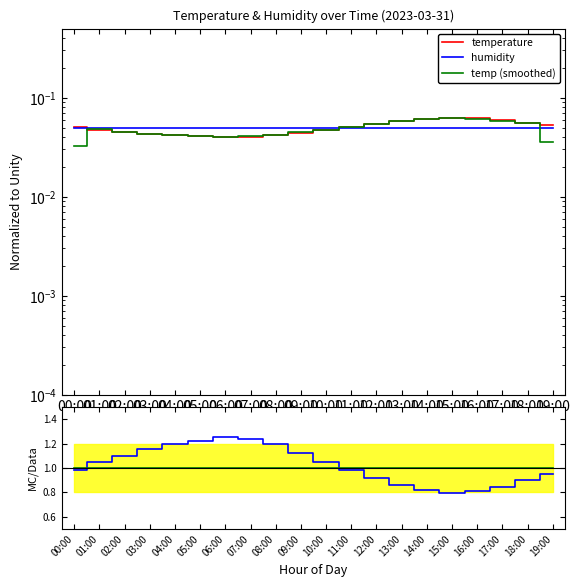

Reading left to right, transcribe all the data shown in this chart.

temperature: 0.1	0.0	0.0	0.0	0.0	0.0	0.0	0.0	0.0	0.0	0.0	0.1	0.1	0.1	0.1	0.1	0.1	0.1	0.1	0.1
humidity: 0.0	0.0	0.0	0.0	0.0	0.0	0.0	0.0	0.0	0.0	0.0	0.0	0.0	0.0	0.0	0.0	0.0	0.0	0.0	0.0
temp (smoothed): 0.0	0.0	0.0	0.0	0.0	0.0	0.0	0.0	0.0	0.0	0.0	0.1	0.1	0.1	0.1	0.1	0.1	0.1	0.1	0.0
hum/temp ratio: 1.0	1.0	1.1	1.2	1.2	1.2	1.3	1.2	1.2	1.1	1.0	1.0	0.9	0.9	0.8	0.8	0.8	0.8	0.9	0.9
reference: 1.0	1.0	1.0	1.0	1.0	1.0	1.0	1.0	1.0	1.0	1.0	1.0	1.0	1.0	1.0	1.0	1.0	1.0	1.0	1.0